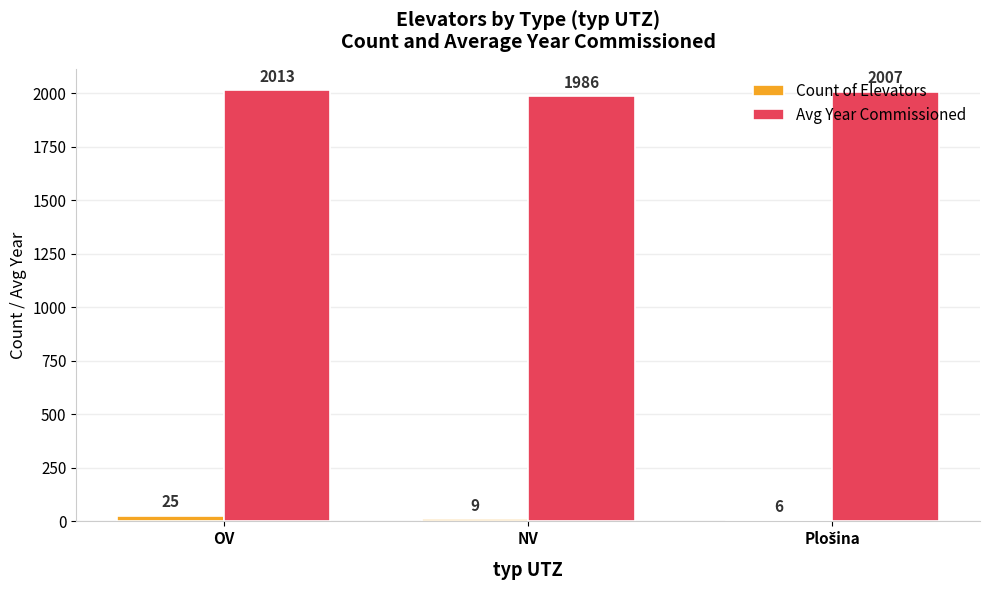

Reading right to left, list all the values displayed in this chart.

Count of Elevators: 6	9	25
Avg Year Commissioned: 2007	1986	2013